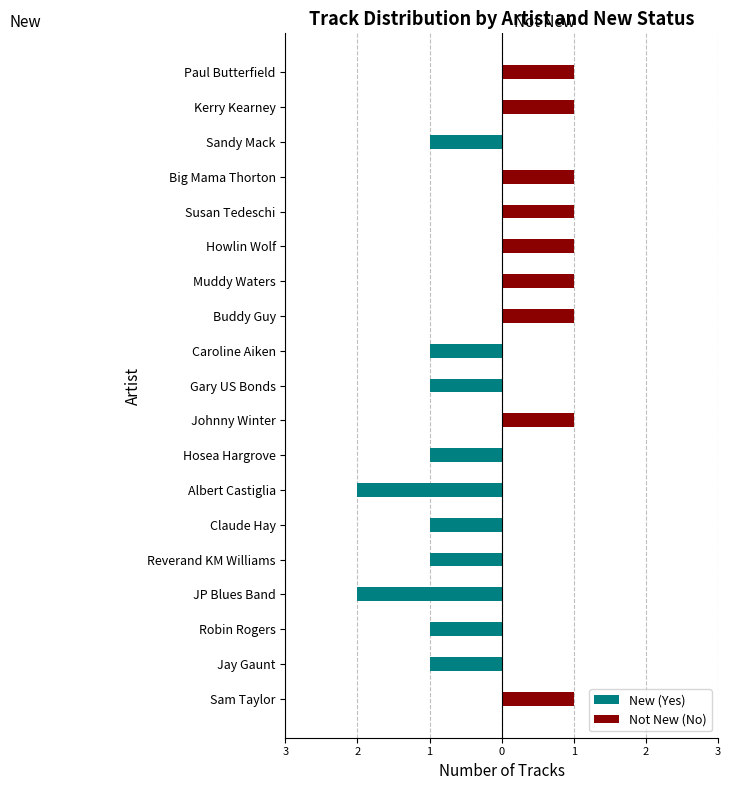

What are all the series names shown in the legend?

New (Yes), Not New (No)